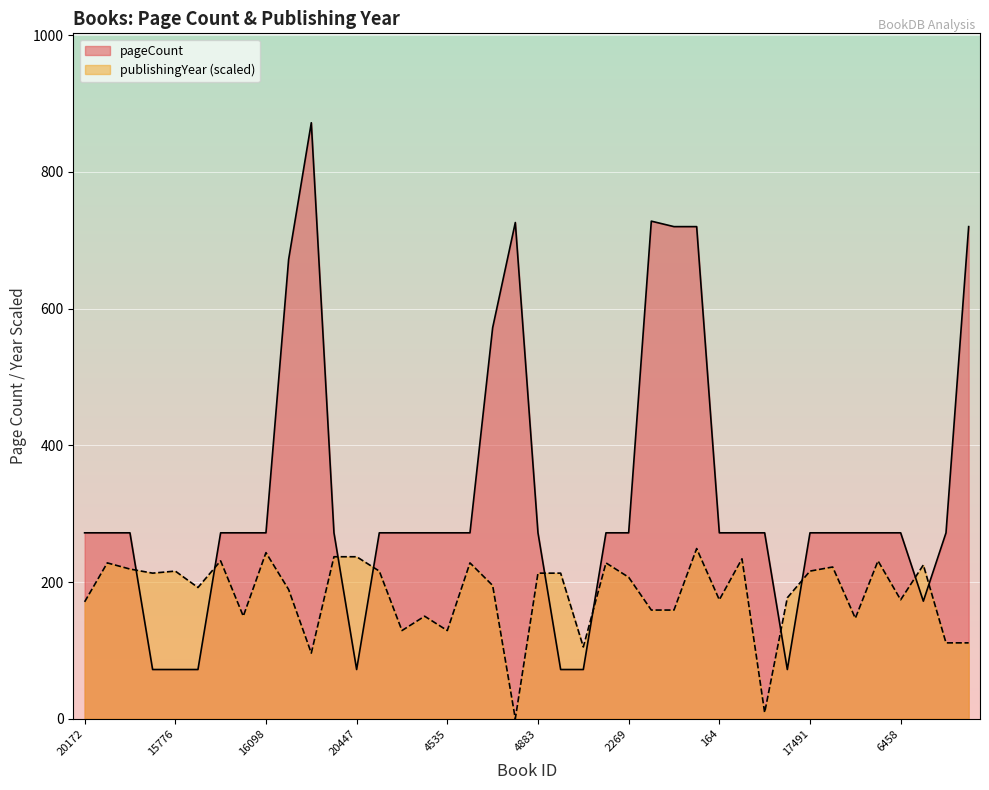

What is the difference between the maximum and minimum values in the pageCount series?

800